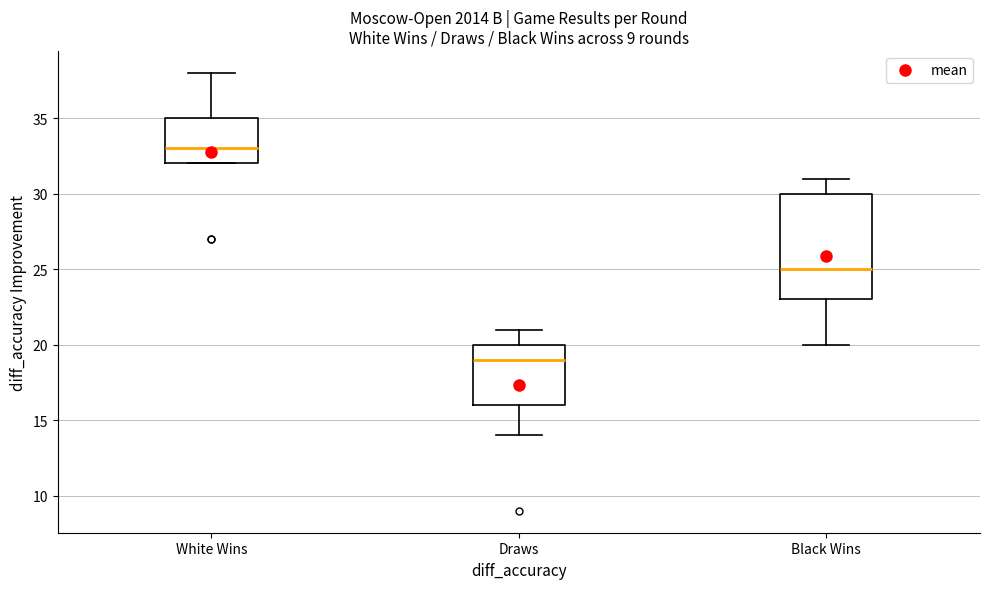

Where does the median line of the box for Draws sit on the y-axis? The values are not printed on the chart, so give them approximately, as read against the axis.

19